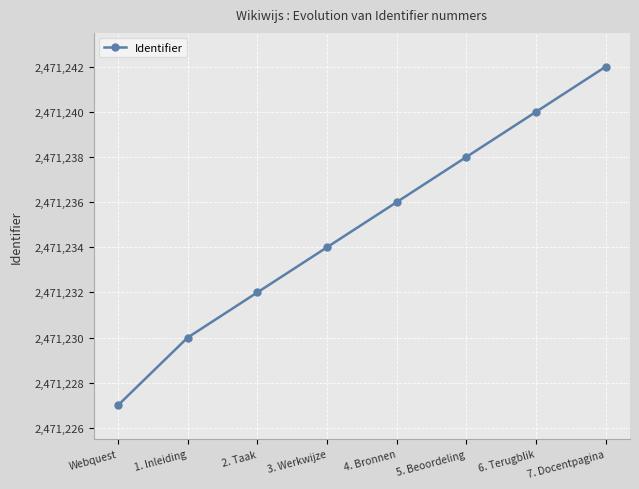

At which label is the value closest to 2471234?

3. Werkwijze